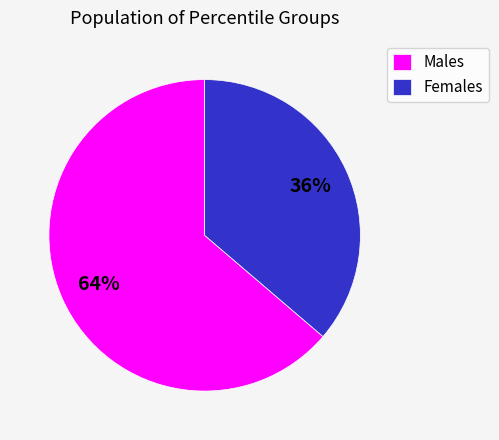

What is the smallest slice in the pie chart?

Females